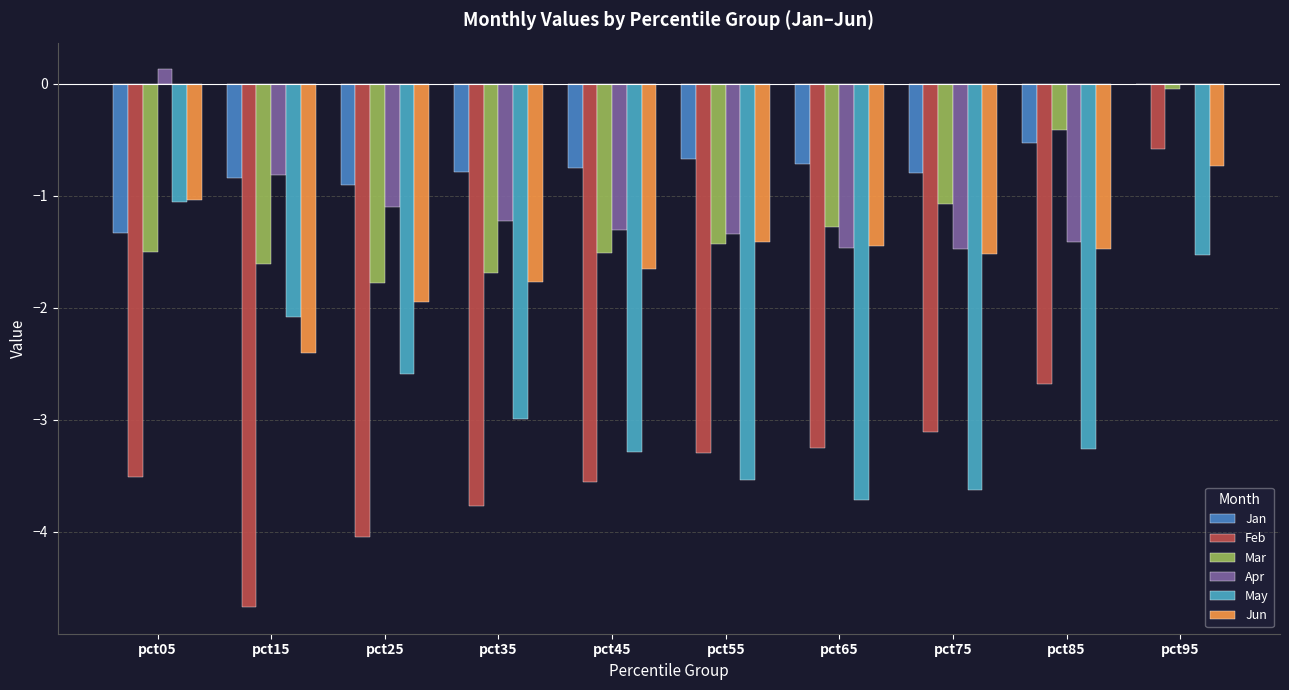

What is the sum of all Feb values?

-32.5